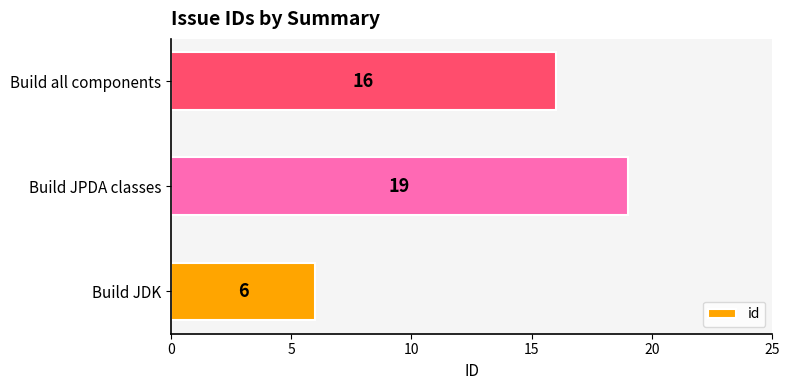

Which label corresponds to the largest value in the chart?

Build JPDA classes